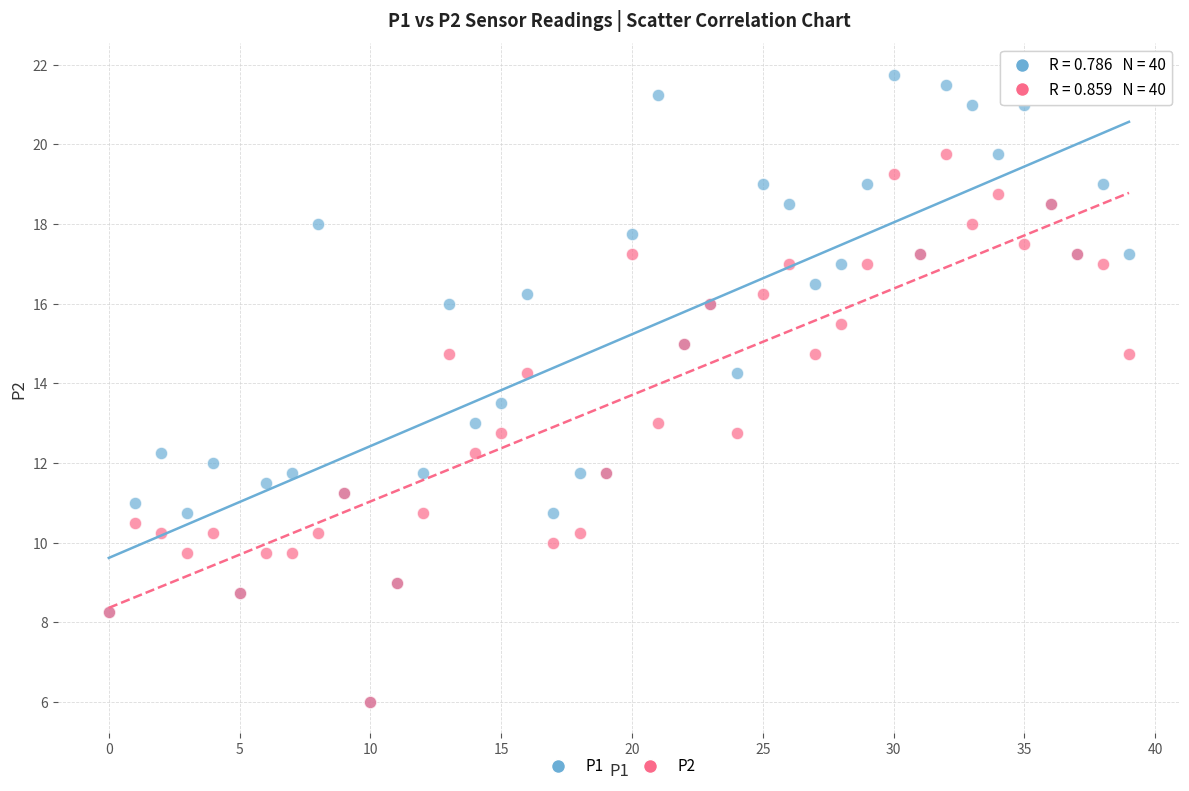

What are all the series names shown in the legend?

P1, P2